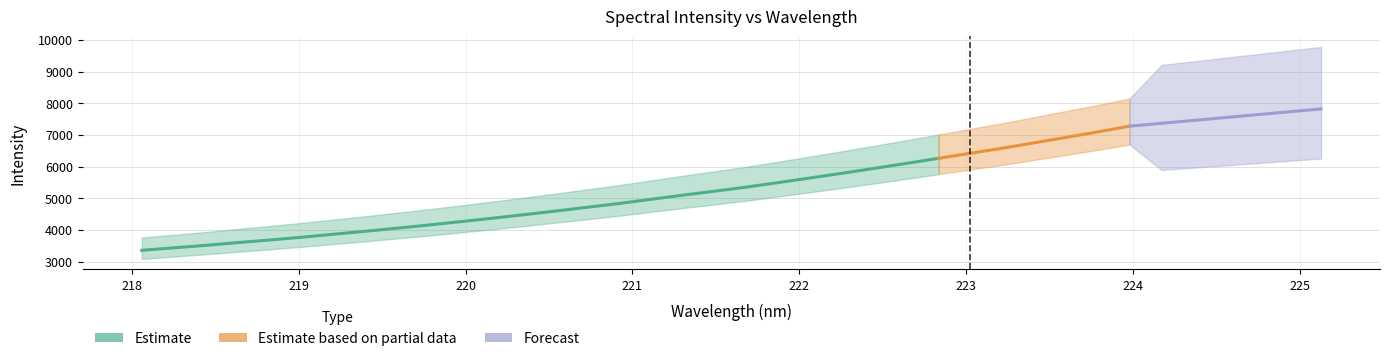

Is it true that the value at 222.0721 is 9356.5?

False